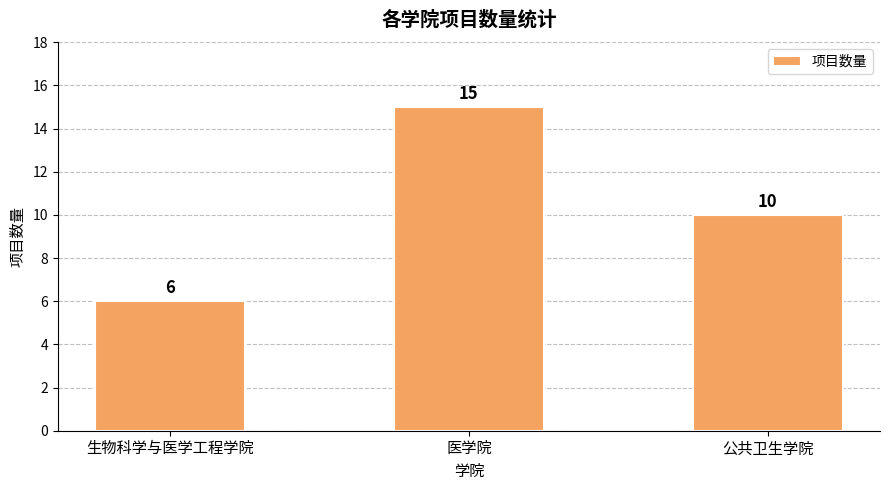

List the labels in order of value, largest first.

医学院, 公共卫生学院, 生物科学与医学工程学院